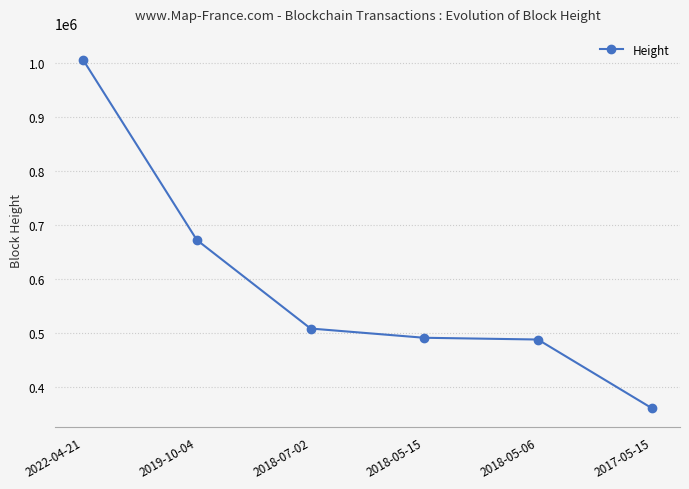

Reading right to left, list all the values displayed in this chart.

2017-05-15=360319	2018-05-06=487332	2018-05-15=490576	2018-07-02=507714	2019-10-04=671802	2022-04-21=1005561